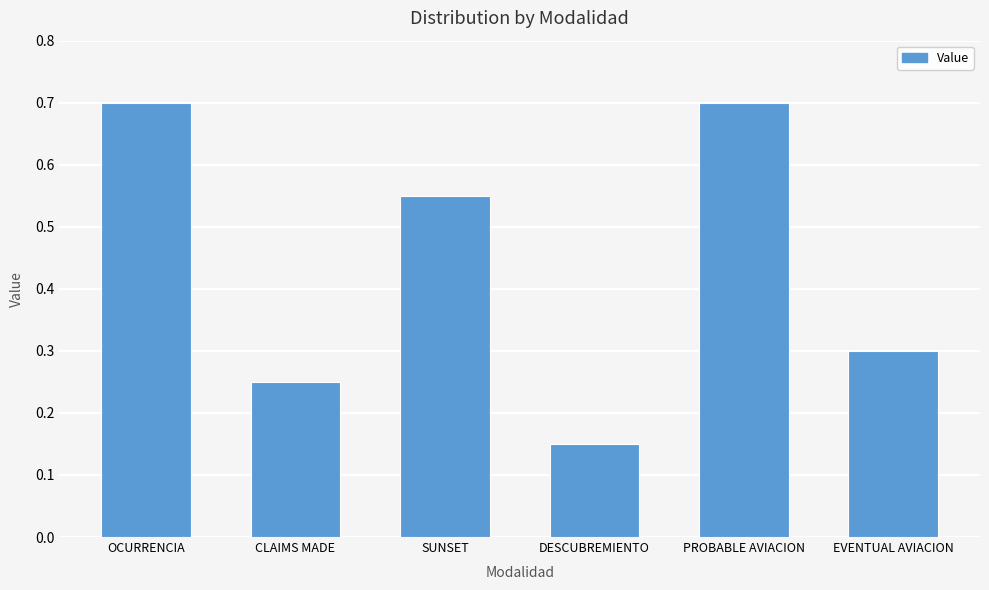

Where is the data nearest to the value 0?

DESCUBREMIENTO